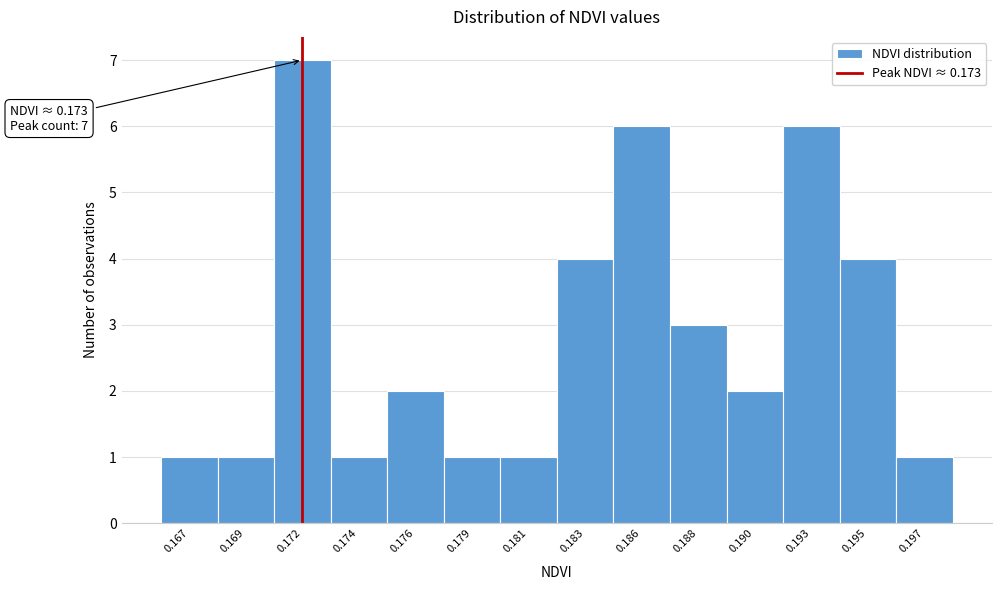

Reading left to right, transcribe all the data shown in this chart.

0.167=1	0.169=1	0.172=7	0.174=1	0.176=2	0.179=1	0.181=1	0.183=4	0.186=6	0.188=3	0.190=2	0.193=6	0.195=4	0.197=1